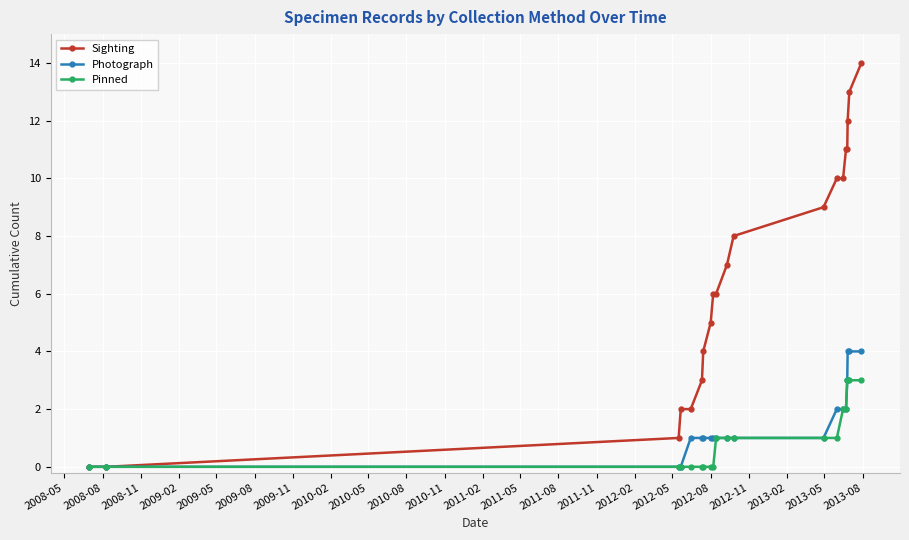

What are all the series names shown in the legend?

Sighting, Photograph, Pinned